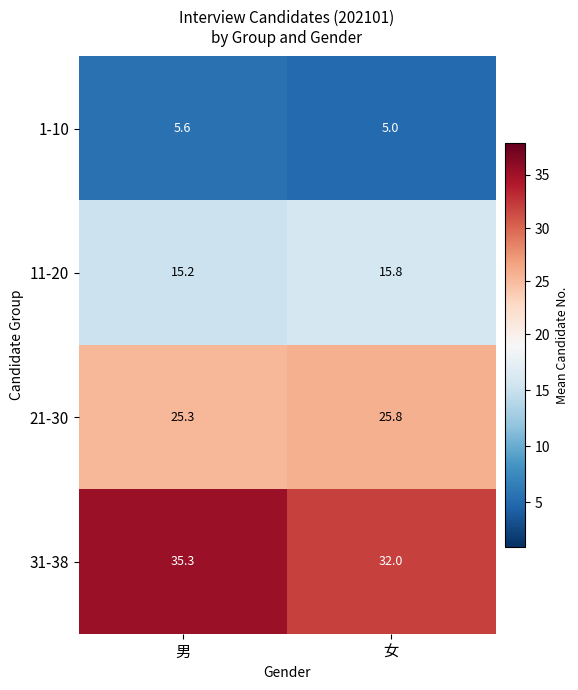

What is the average value of the 1-10 series?

5.3